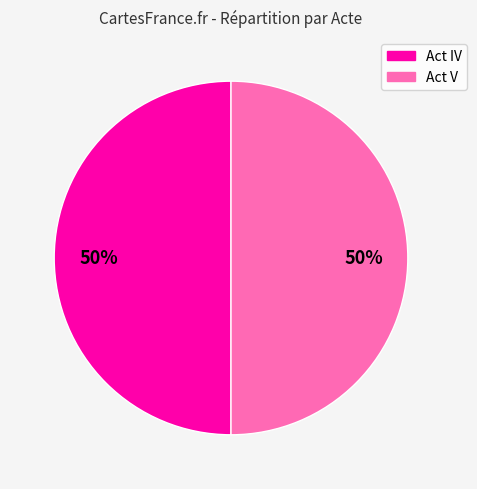

To the nearest percent, what is the combined percentage of Act V and Act IV?

100%